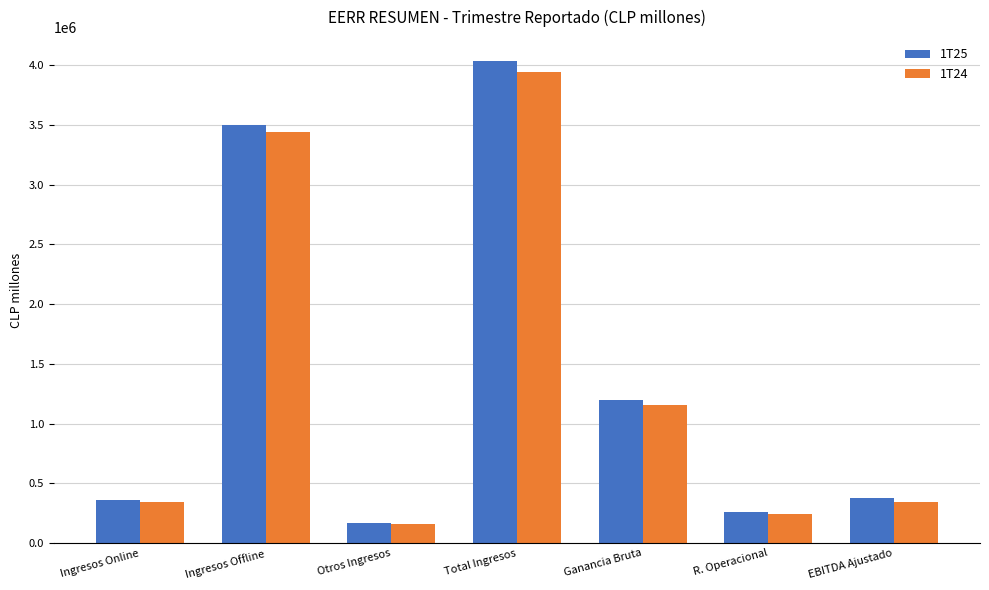

Is the value of 1T24 at Ganancia Bruta greater than the value of 1T25 at Otros Ingresos?

Yes